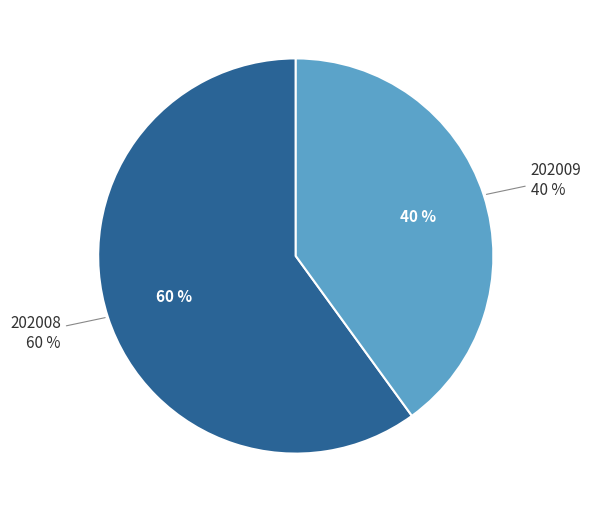

The 202009 slice represents 32% of the pie. True or false?

False